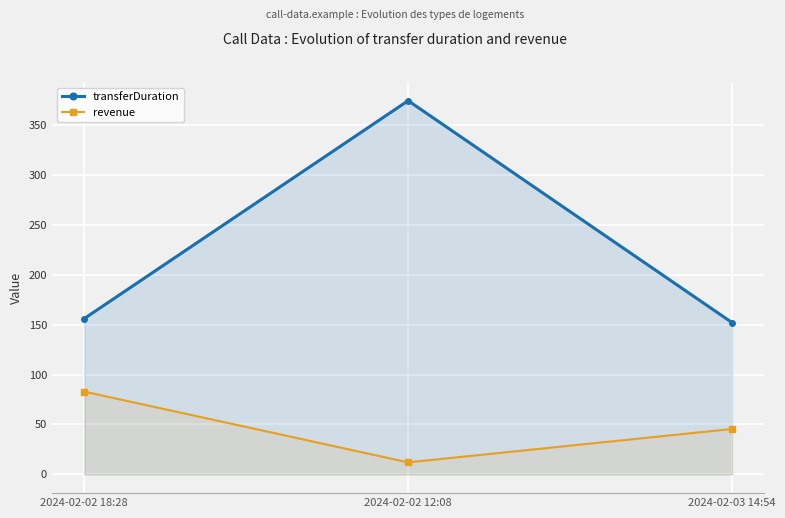

List the series in order of their peak value, highest first.

transferDuration, revenue